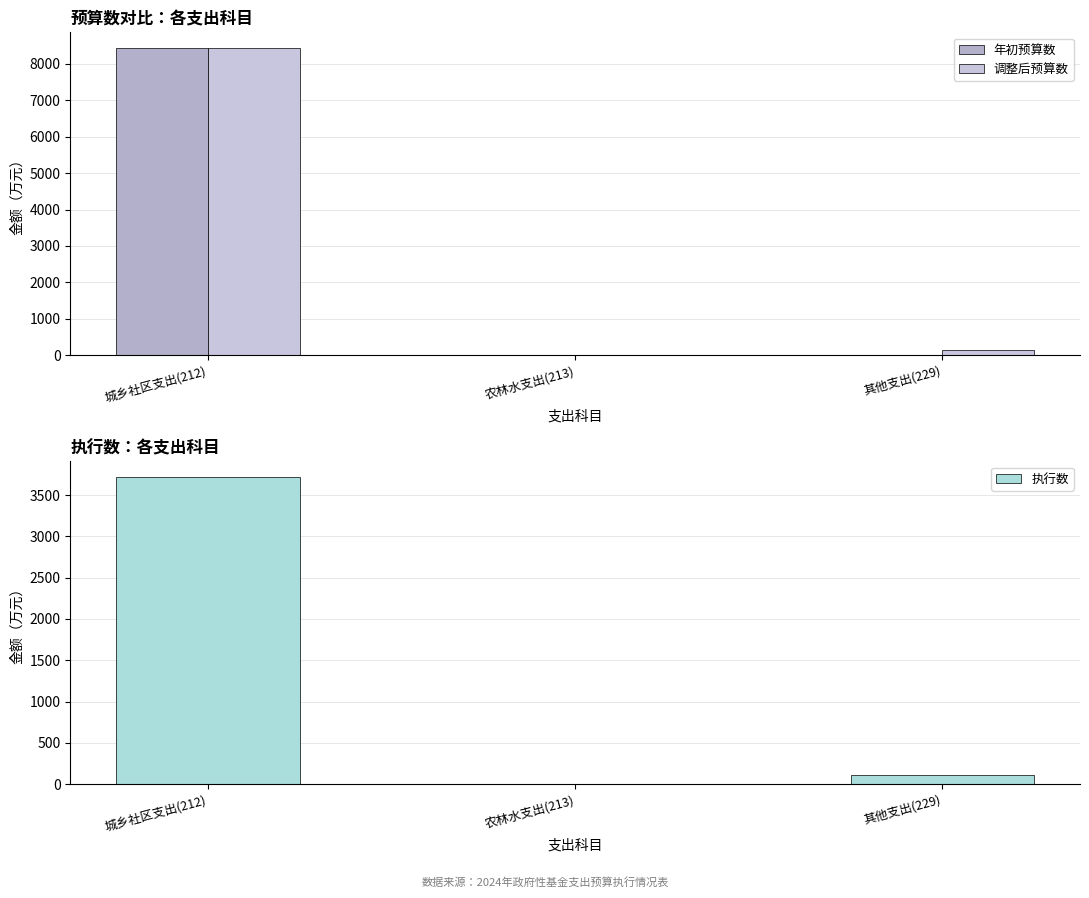

Reading left to right, what are all the values shown in this chart?

年初预算数: 城乡社区支出(212)=8446.7	农林水支出(213)=2.5	其他支出(229)=15.0
调整后预算数: 城乡社区支出(212)=8446.7	农林水支出(213)=2.5	其他支出(229)=138.3
执行数: 城乡社区支出(212)=3722.1	农林水支出(213)=2.5	其他支出(229)=115.8